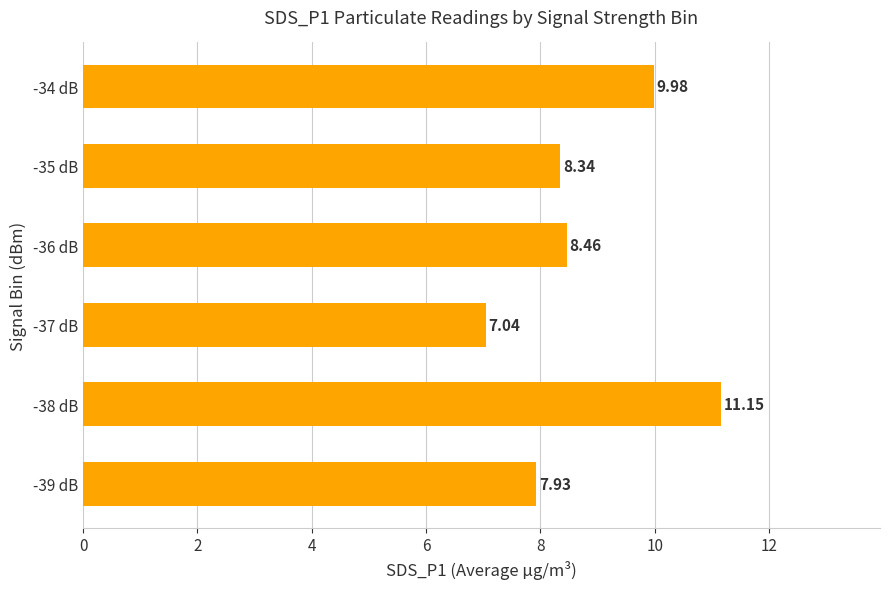

What is the ratio of the value at -37 dB to the value at -39 dB?

0.9